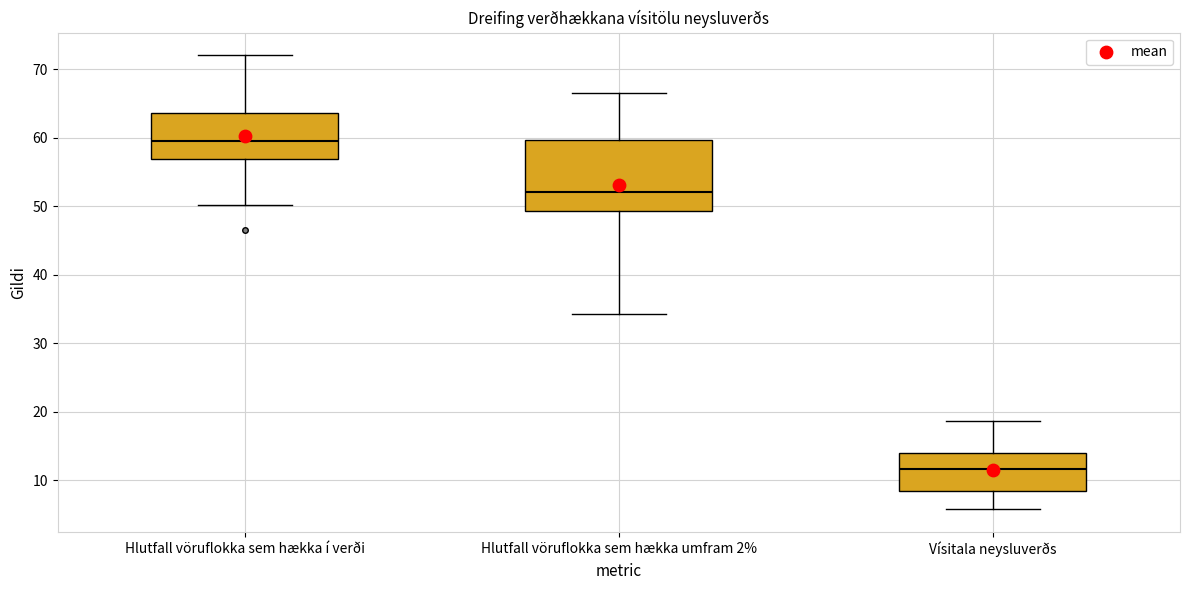

Which box's median line is the lowest?

Vísitala neysluverðs